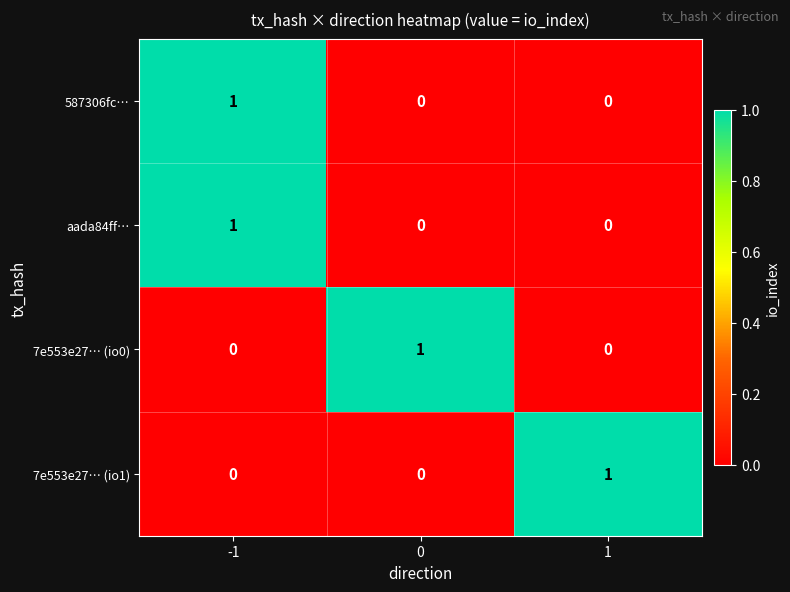

Is it true that 7e553e27… (io1) equals 0 at 0?

True